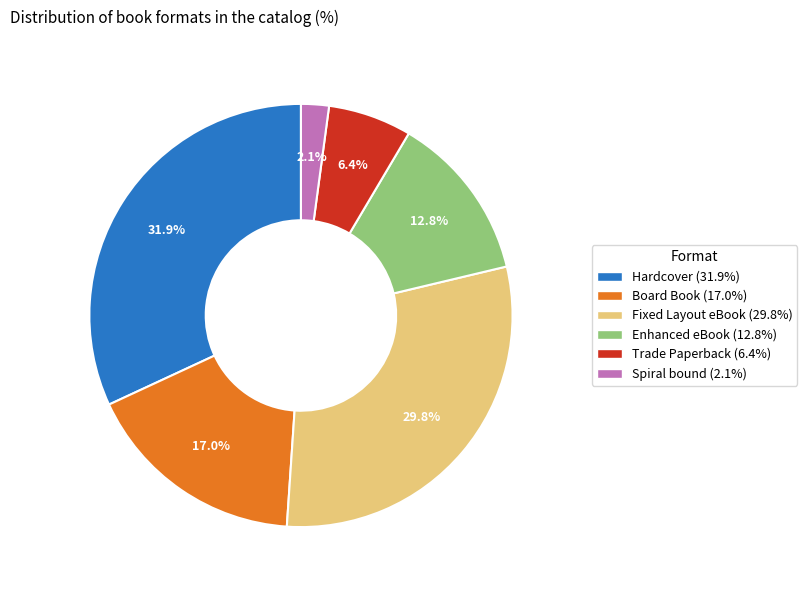

To the nearest percent, what percentage of the pie is Hardcover?

32%